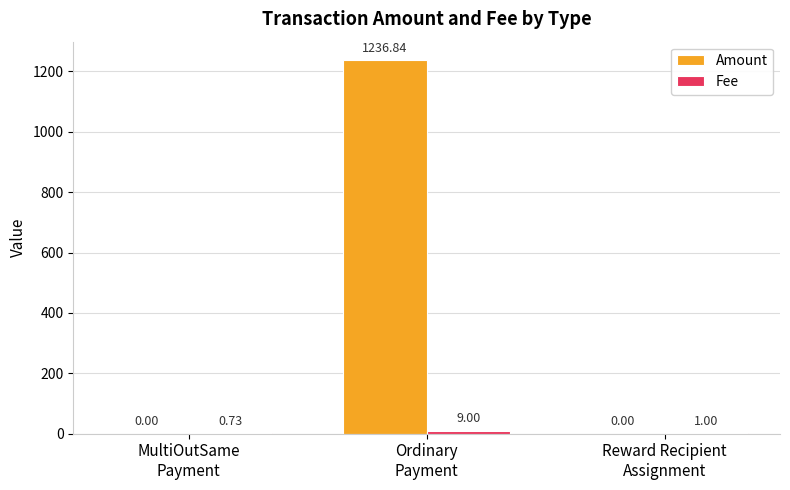

What is the sum of all Amount values?

1236.8